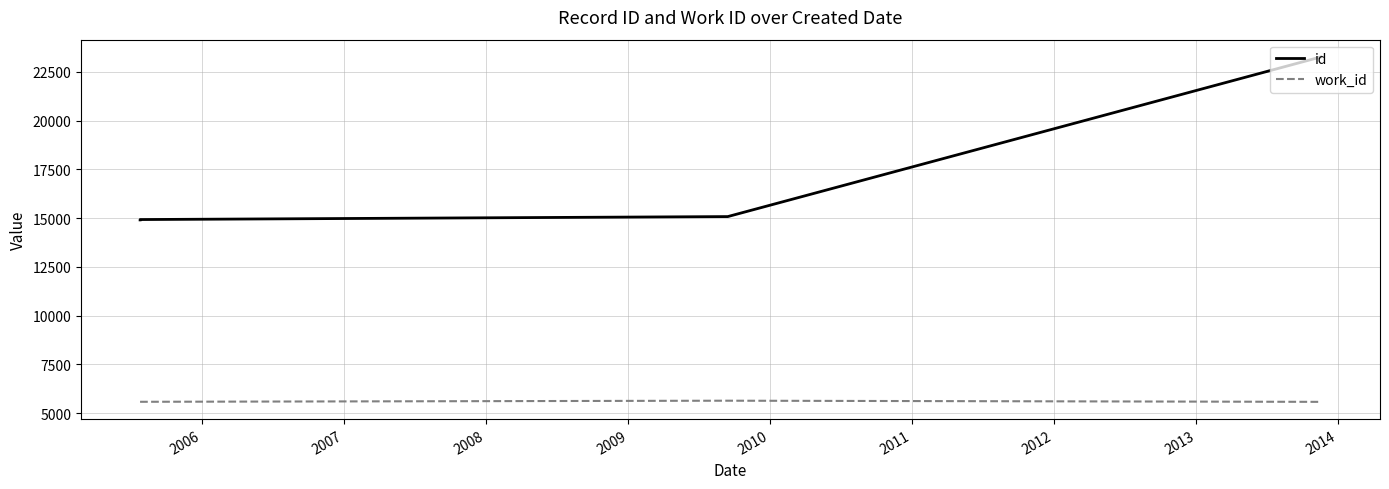

True or false: work_id and id intersect in this chart.

False